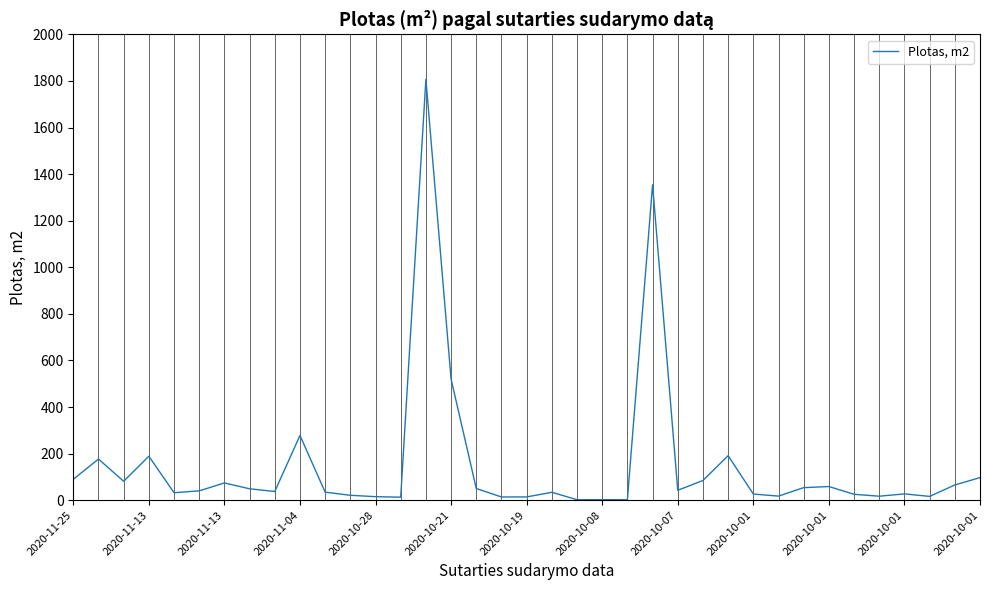

What is the difference between the maximum and minimum values?

1805.0